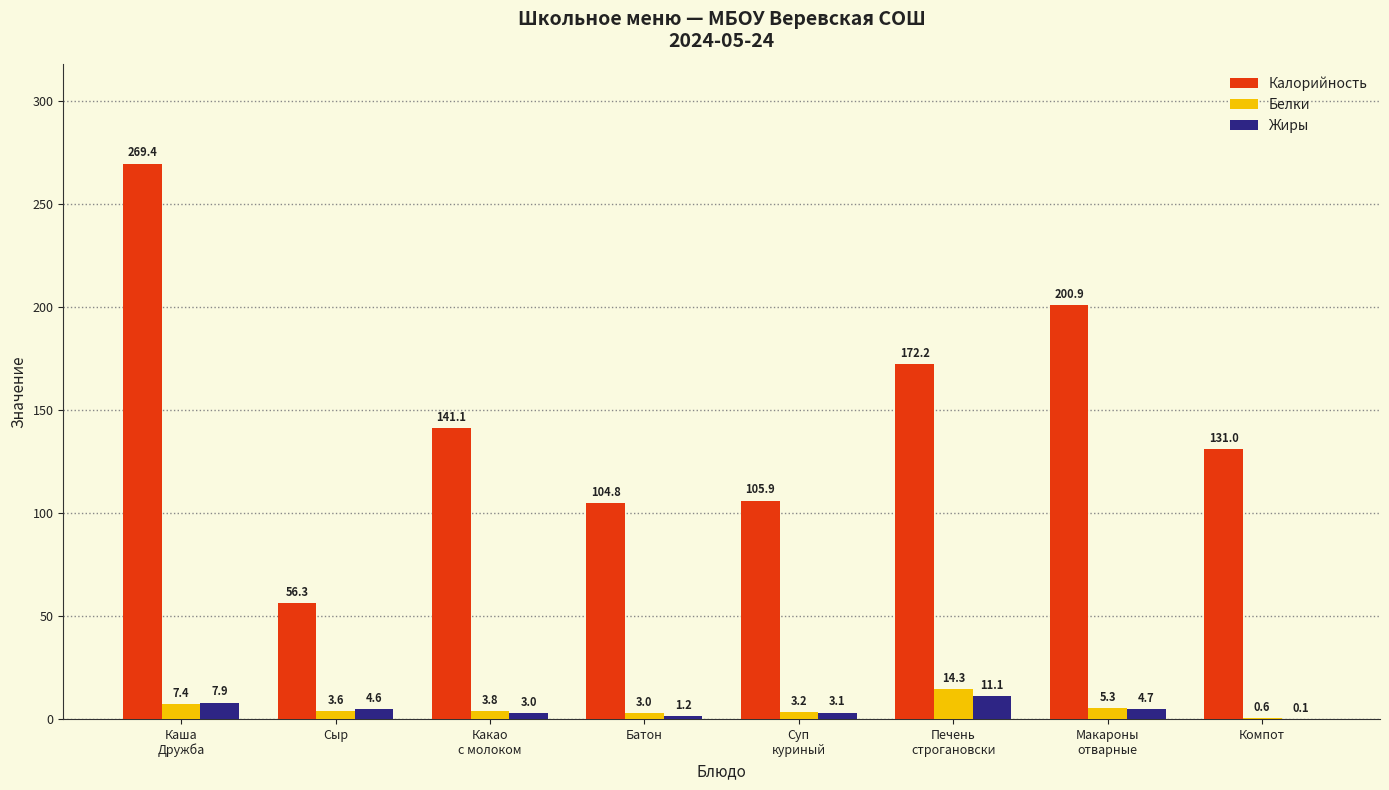

Which series has the largest total across all categories?

Калорийность